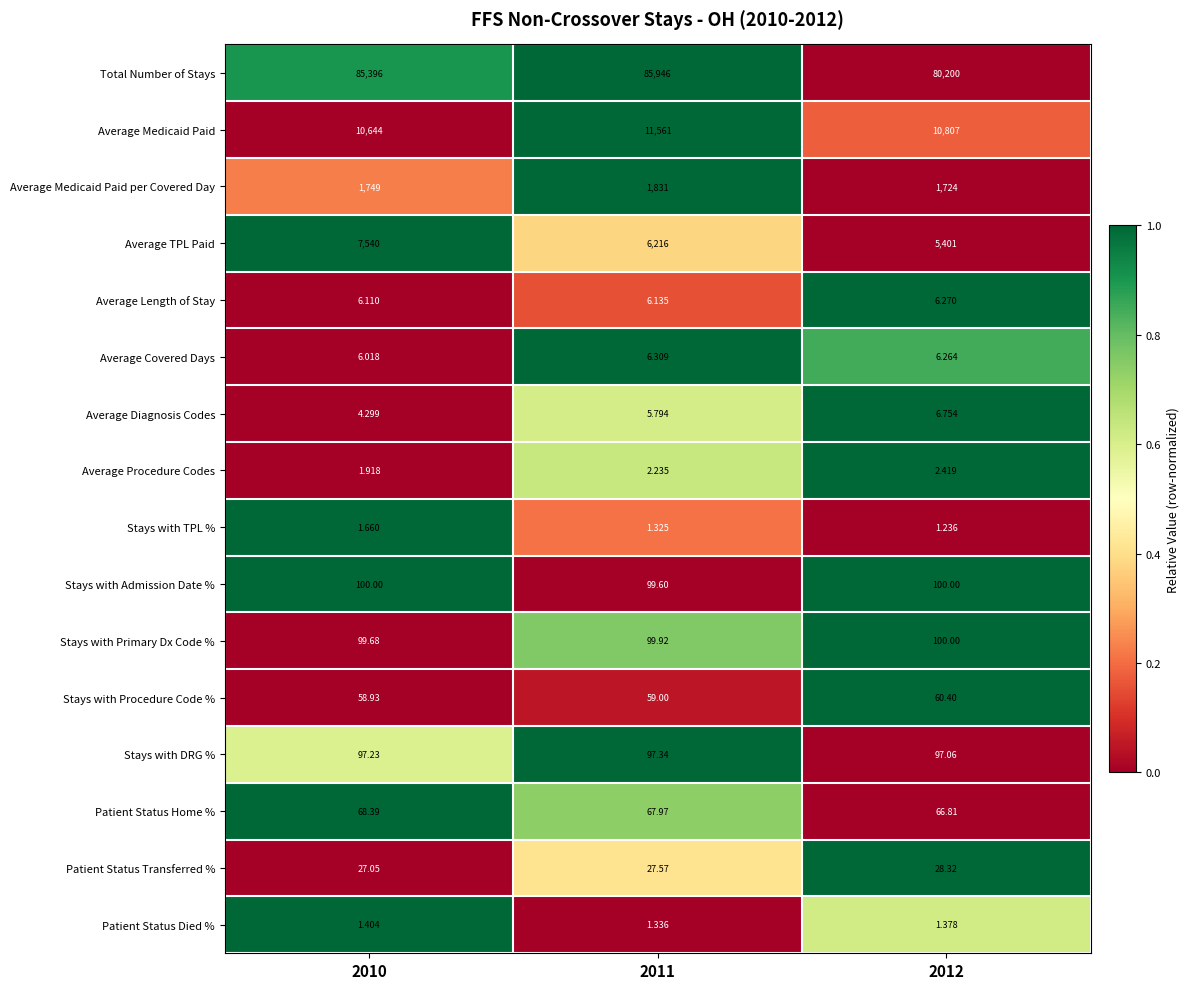

Between 2010 and 2012, which series saw the biggest shift?

Total Number of Stays